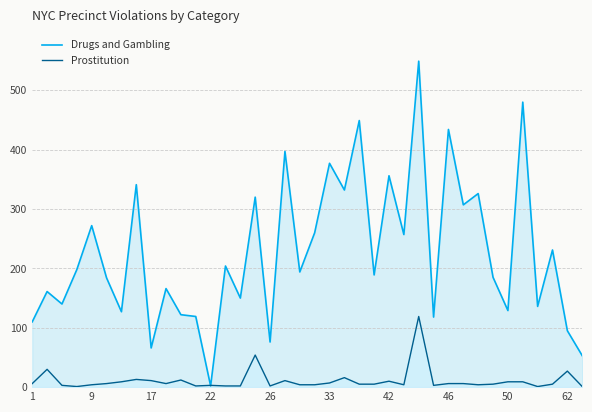

List the series in order of their overall mean, lowest first.

Prostitution, Drugs and Gambling